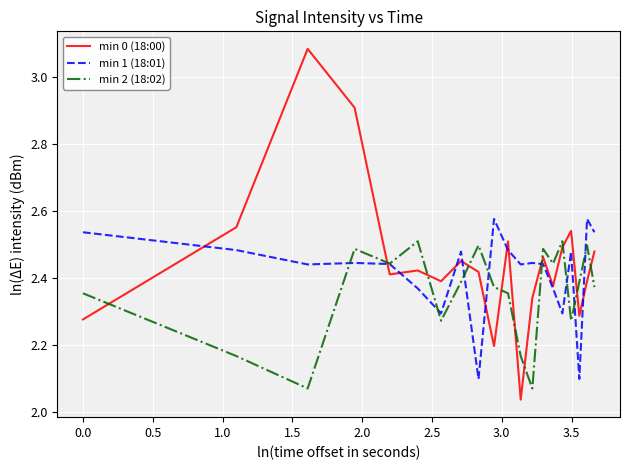

How many intersections are there between min 0 (18:00) and min 2 (18:02)?

11